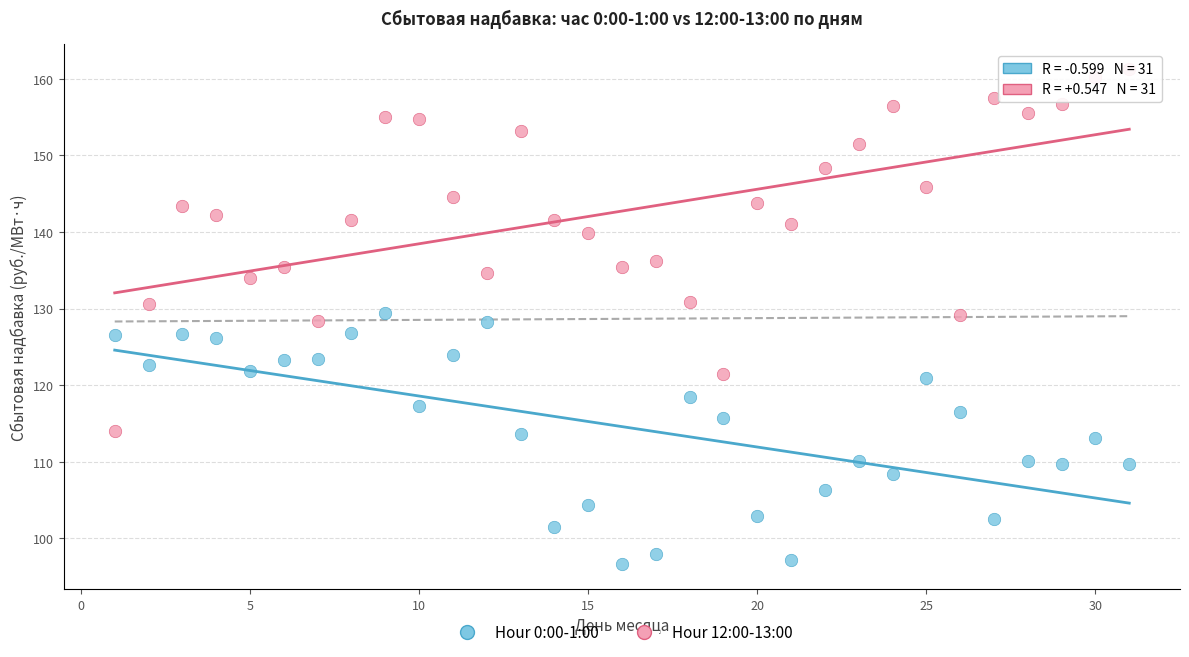

Which series has the widest spread of Y values?

Hour 12:00-13:00